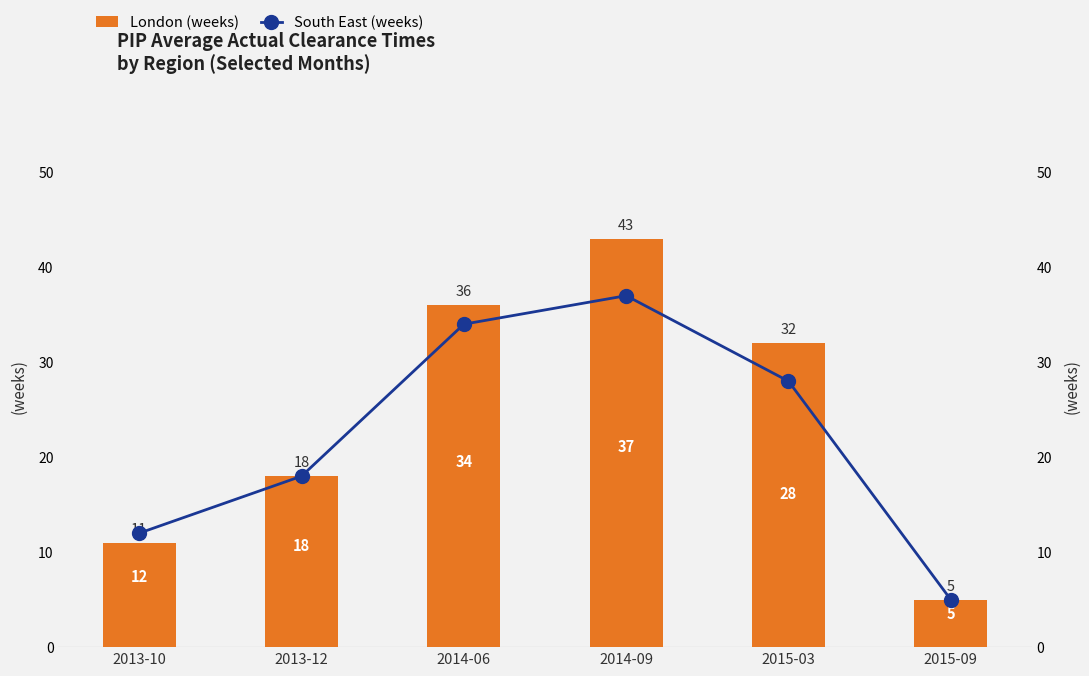

What is the difference between the maximum and minimum values in the South East (weeks) series?

32